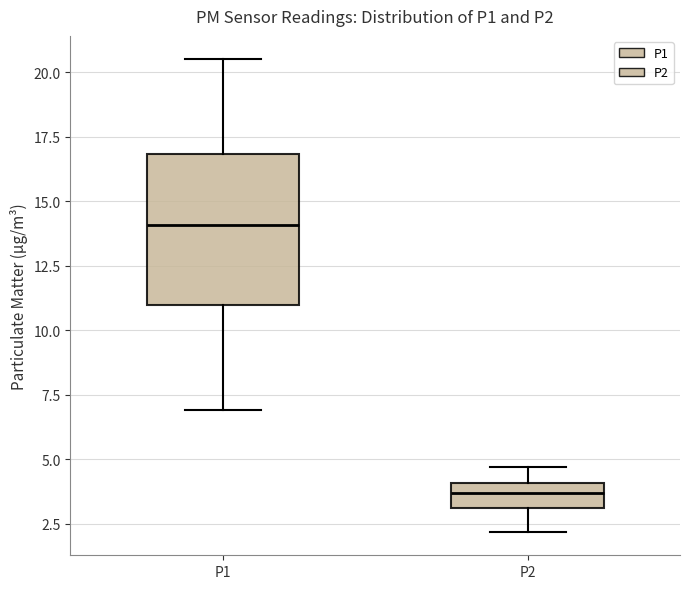

Which box's median line is the highest?

P1